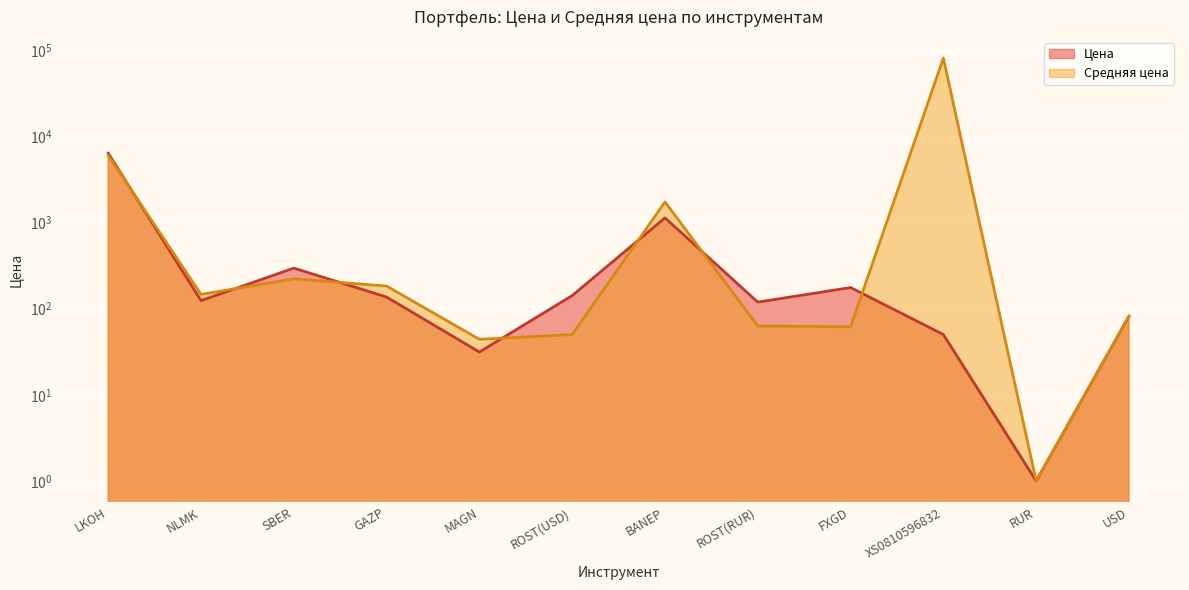

Rank the categories by Цена value from lowest to highest.

RUR, MAGN, XS0810596832, USD, ROST(RUR), NLMK, GAZP, ROST(USD), FXGD, SBER, BANEP, LKOH